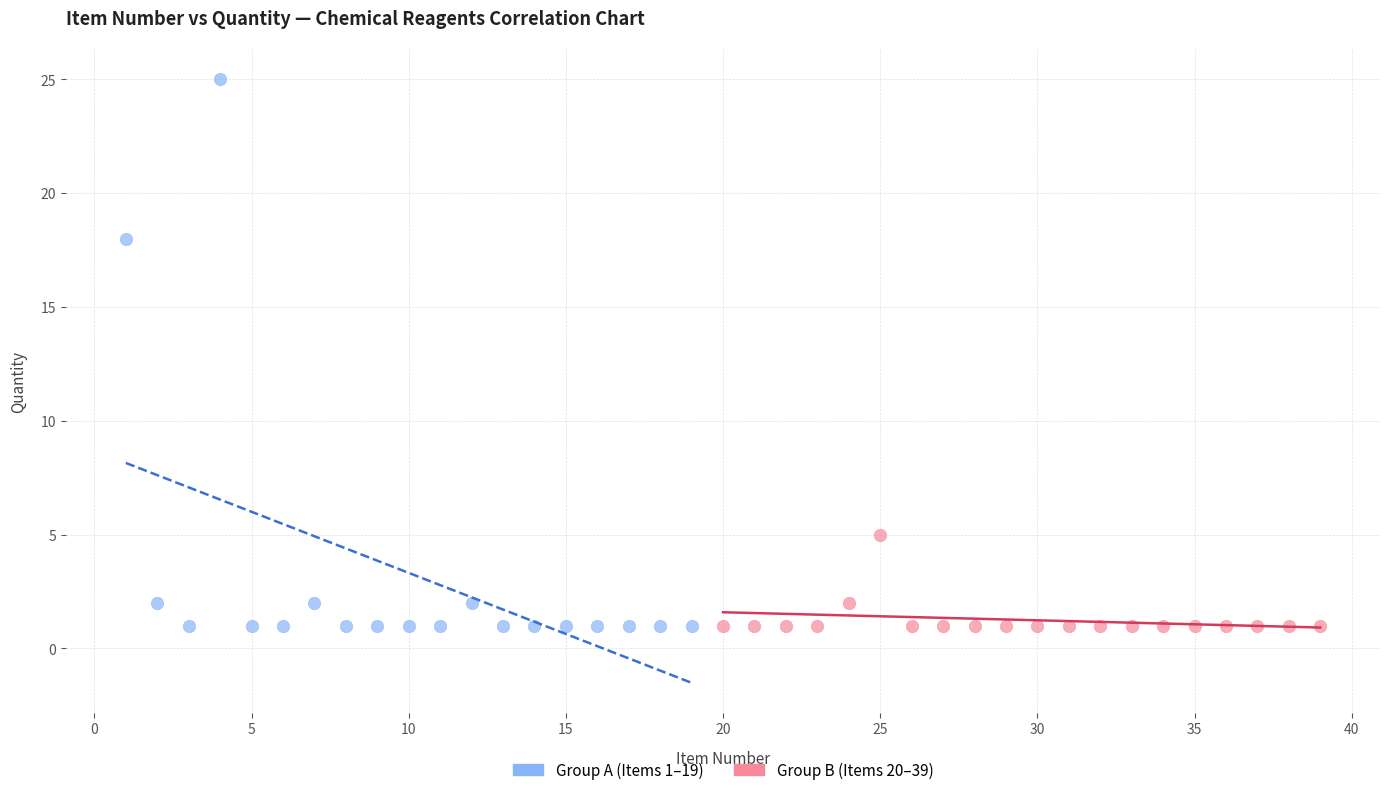

Which series has the largest Y range (max minus min)?

Group A (Items 1–19)